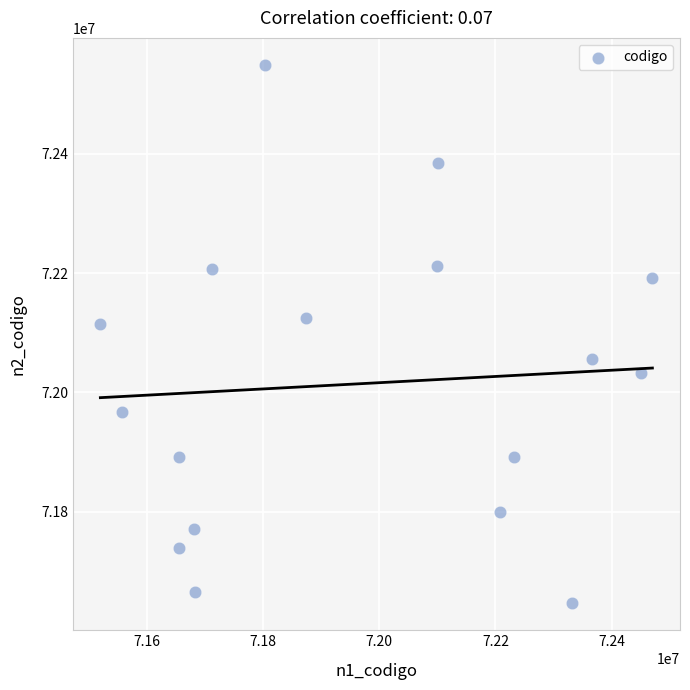

What Y value in the scatter plot is closest to 72097667?

72114234.4